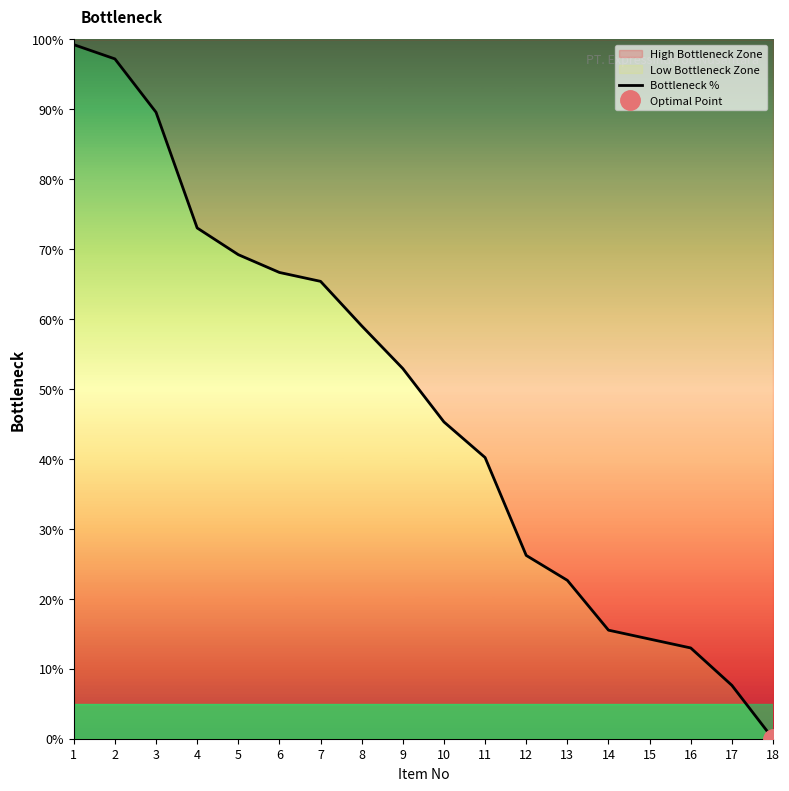

True or false: the data shows 11.5 at 12.

False